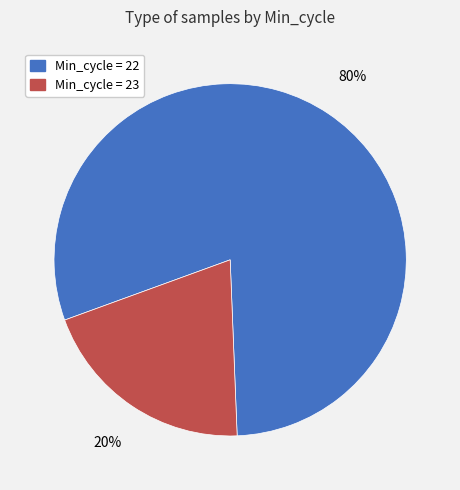

Is there a majority slice in this chart?

Yes